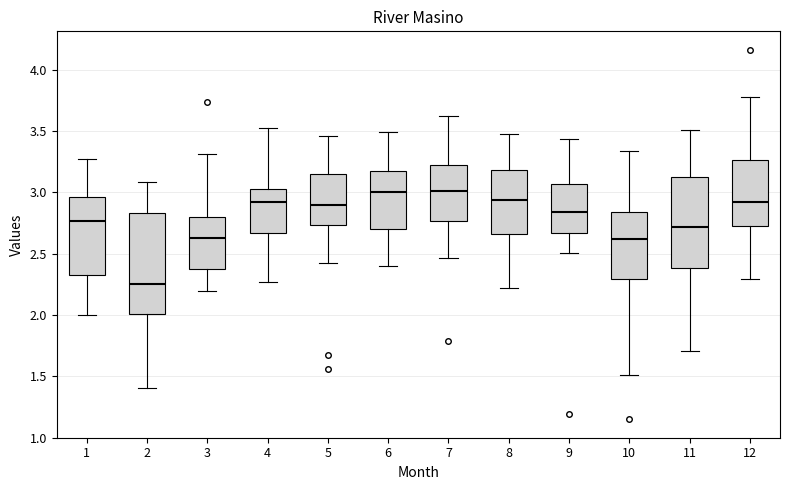

Which box's median line is the lowest?

2